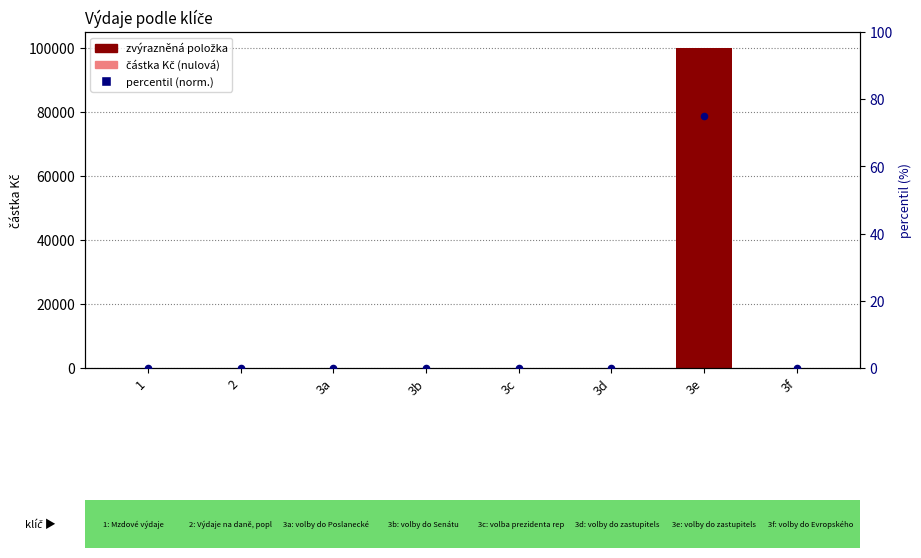

Which series contains the lowest Y value?

částka Kč